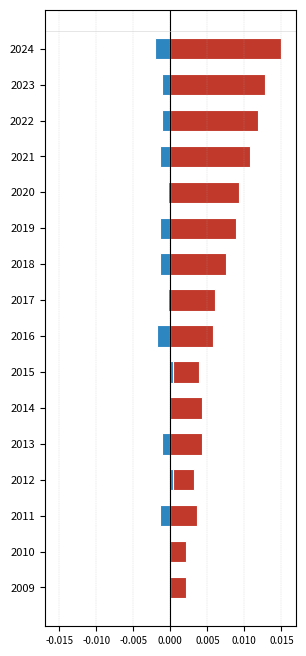

What are all the series names shown in the legend?

Residents a l'estranger, Variació anual